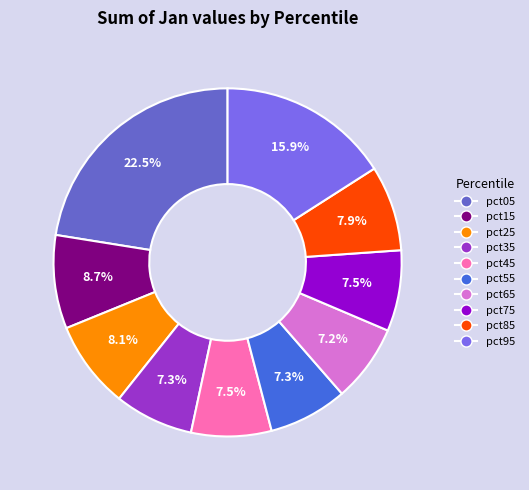

Is pct85 the majority of the pie?

No